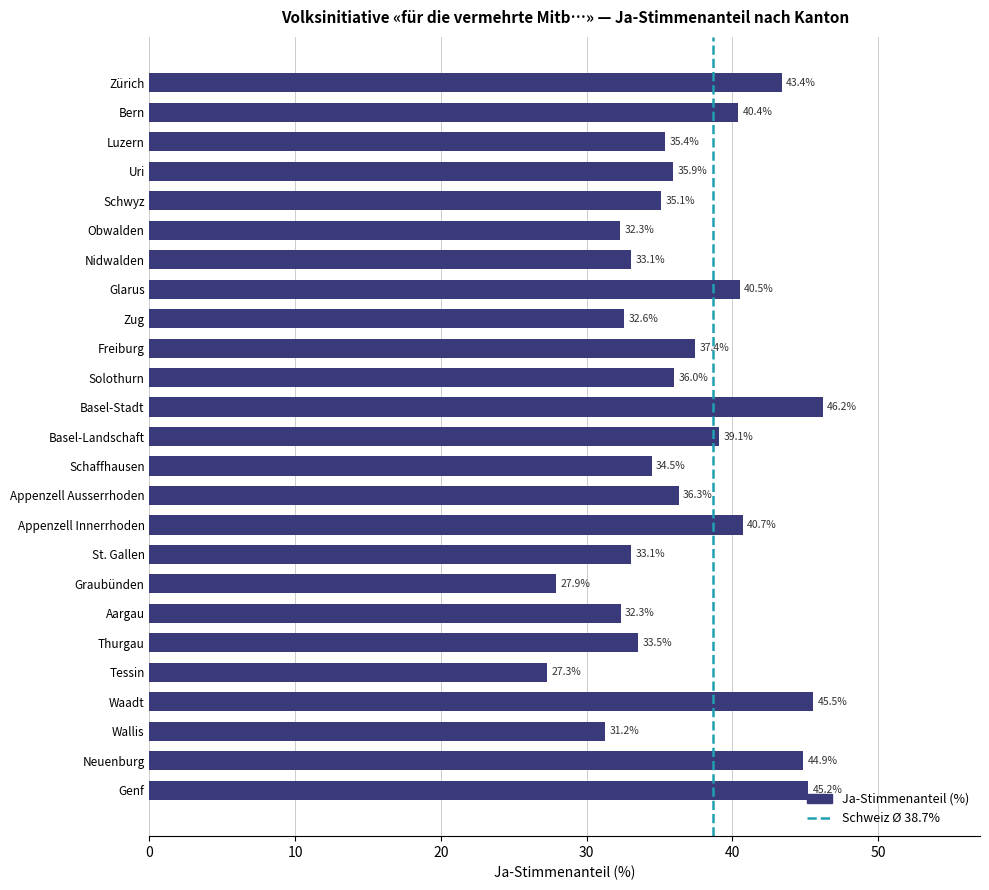

What is the label of the 16th bar from the bottom?

Freiburg